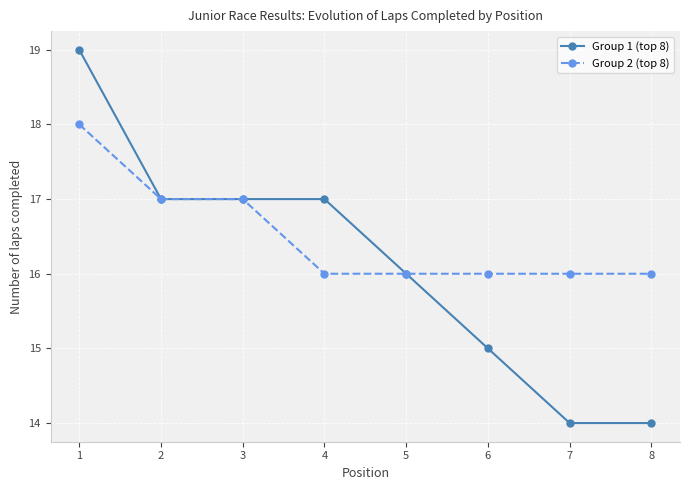

What is the highest value of the Group 2 (top 8) series?

18